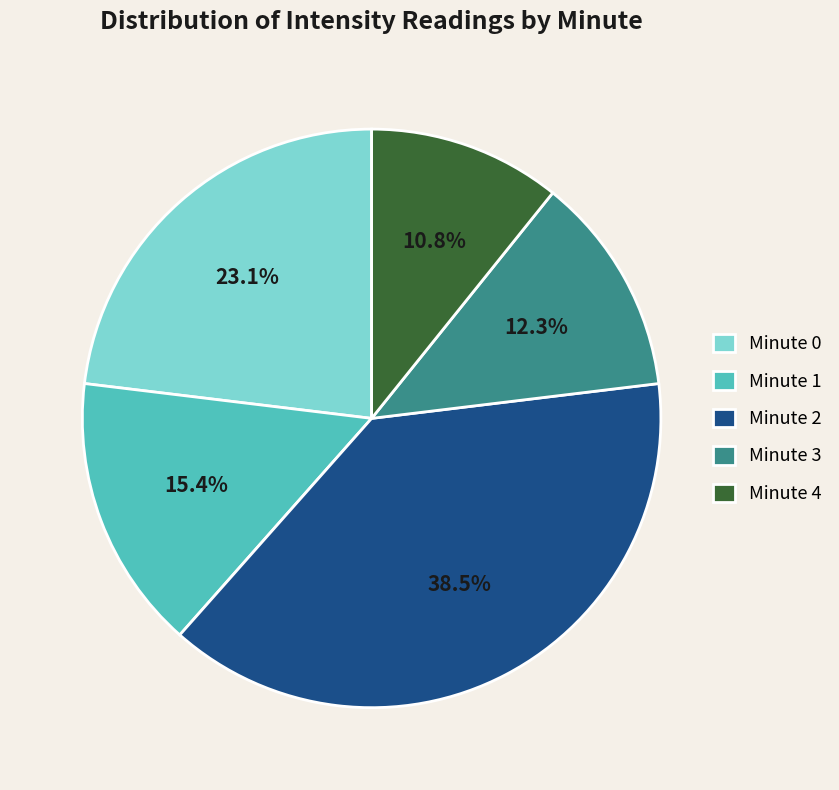

What percentage is the Minute 0 slice, to the nearest percent?

23%